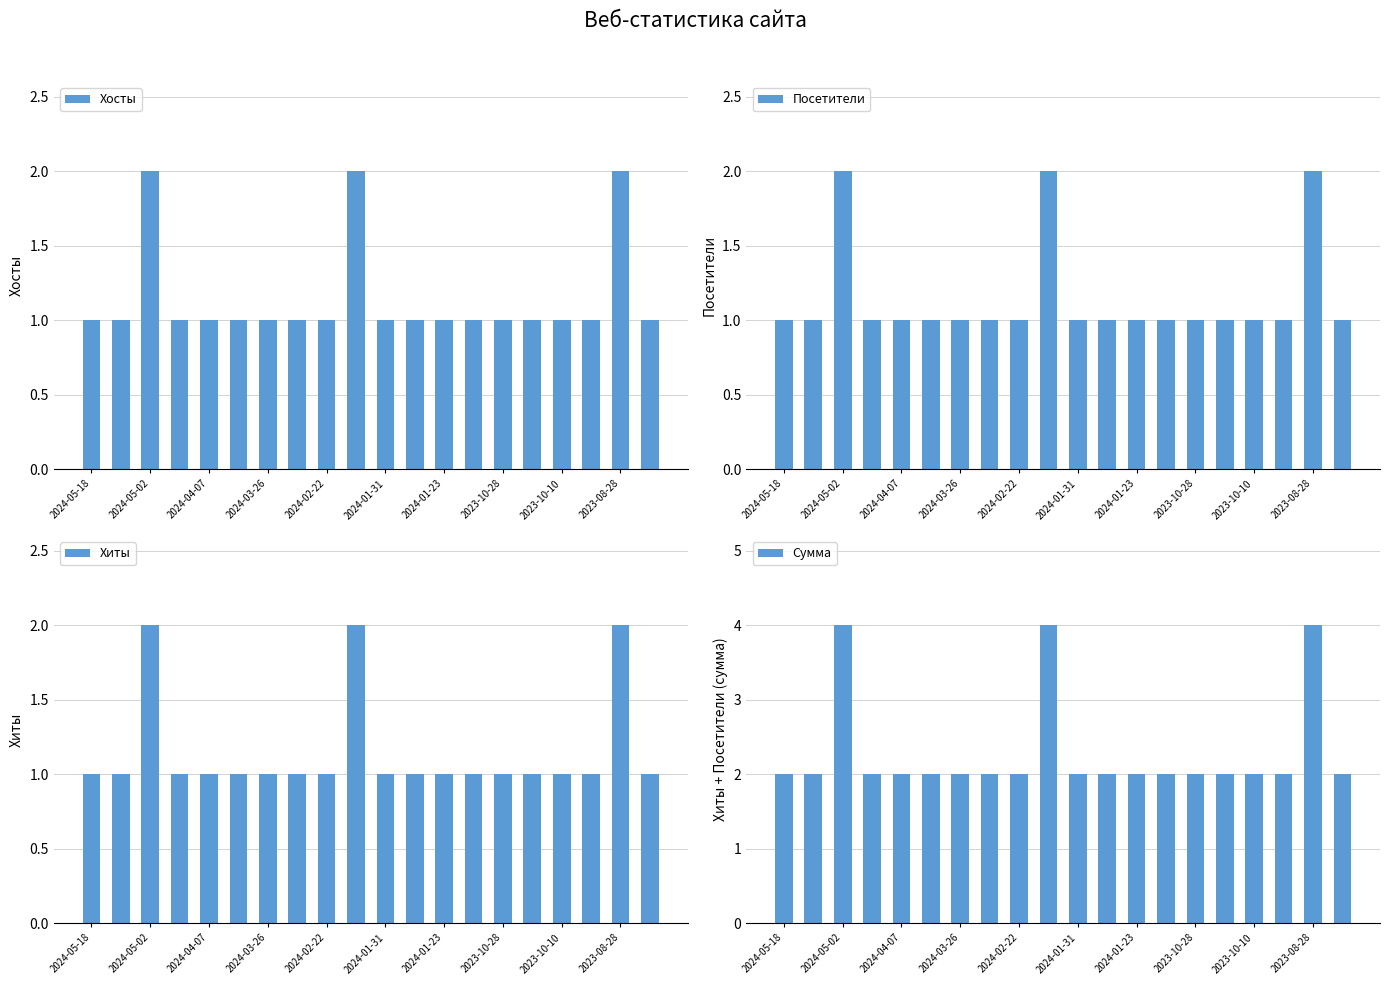

What is the difference between the second highest and minimum values in the Посетители series?

1